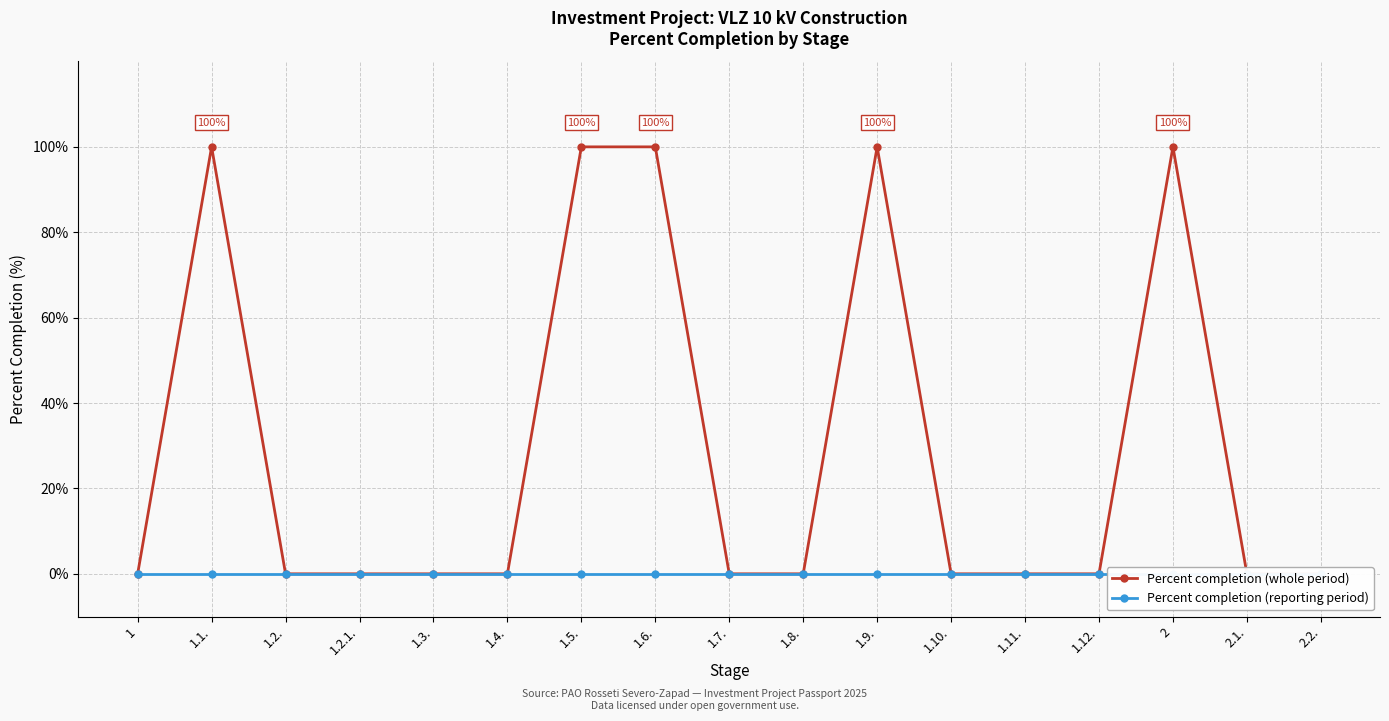

Is the value of Percent completion (reporting period) at 2.2. greater than the value of Percent completion (whole period) at 1.4.?

No